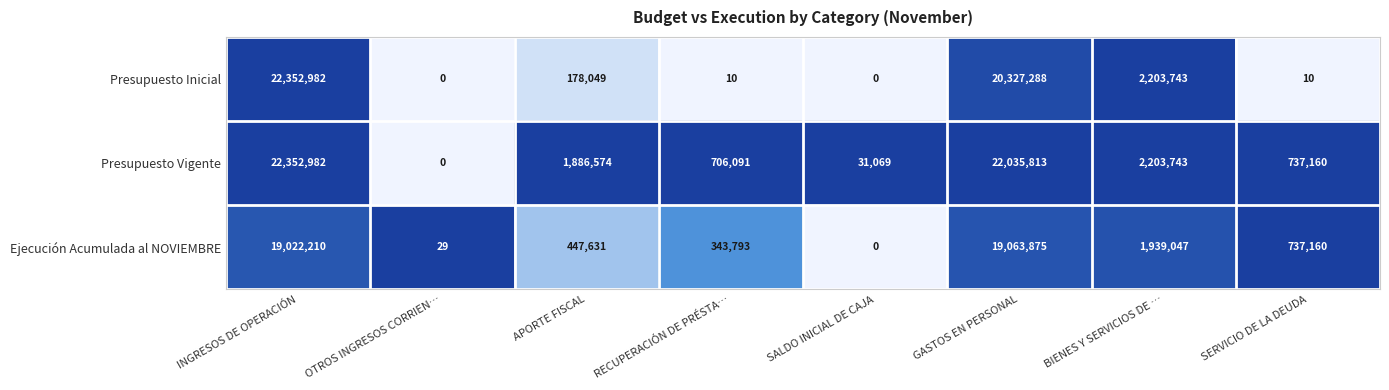

Rank the series by their average value, from highest to lowest.

Presupuesto Vigente, Presupuesto Inicial, Ejecución Acumulada al NOVIEMBRE